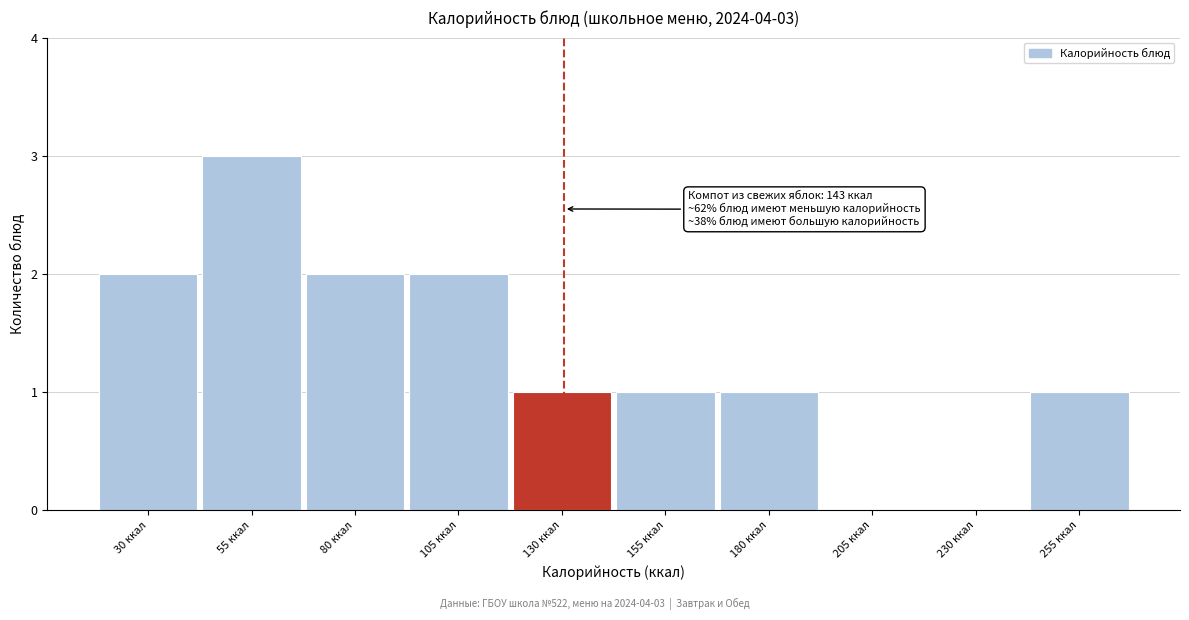

Reading left to right, list all the values displayed in this chart.

30 ккал=2	55 ккал=3	80 ккал=2	105 ккал=2	130 ккал=1	155 ккал=1	180 ккал=1	205 ккал=0	230 ккал=0	255 ккал=1